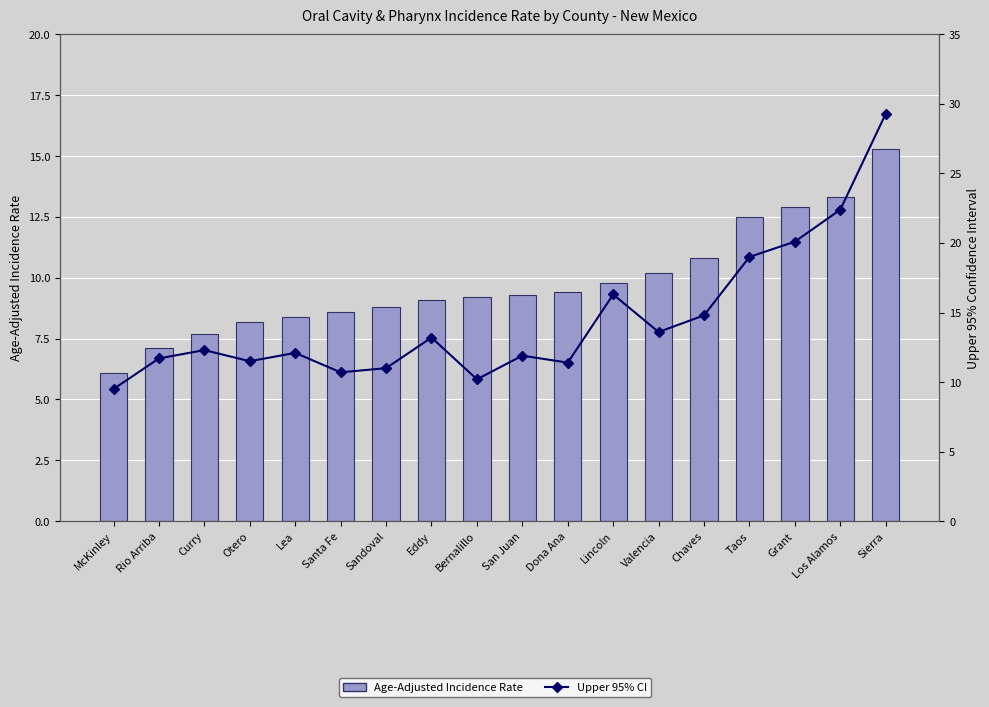

Which category has the highest value across all series?

Sierra